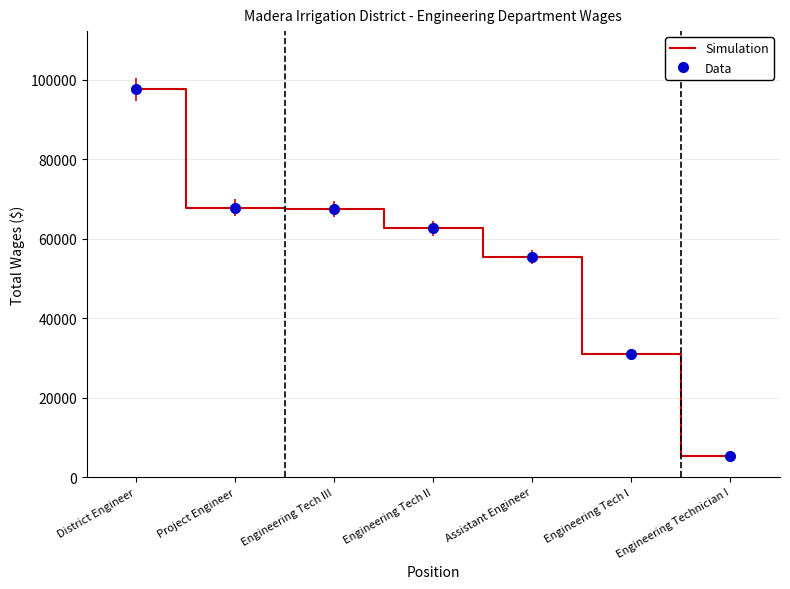

Which series has the widest spread of values?

Simulation